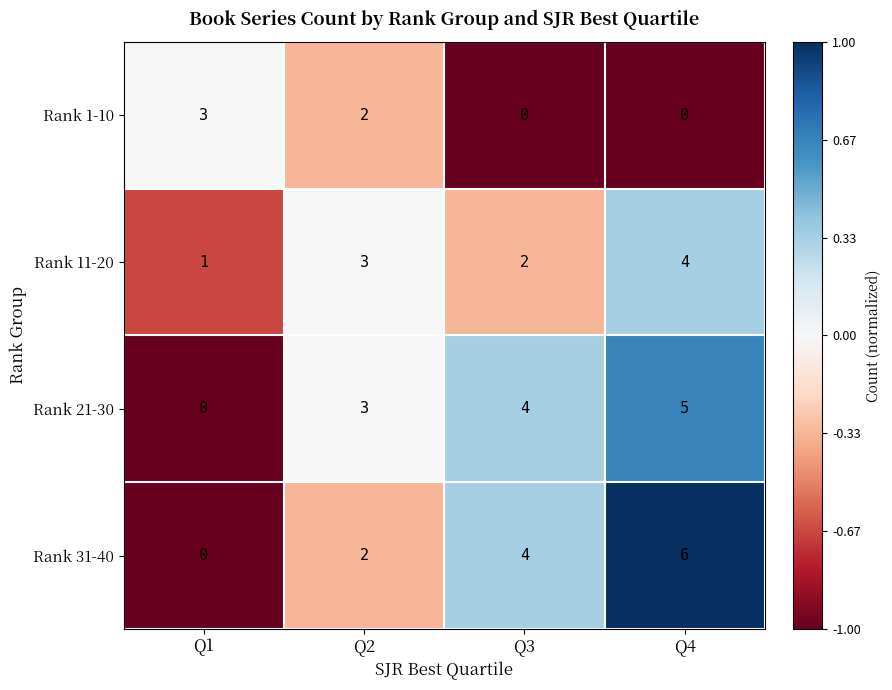

Which series has the largest range (max minus min)?

Rank 31-40